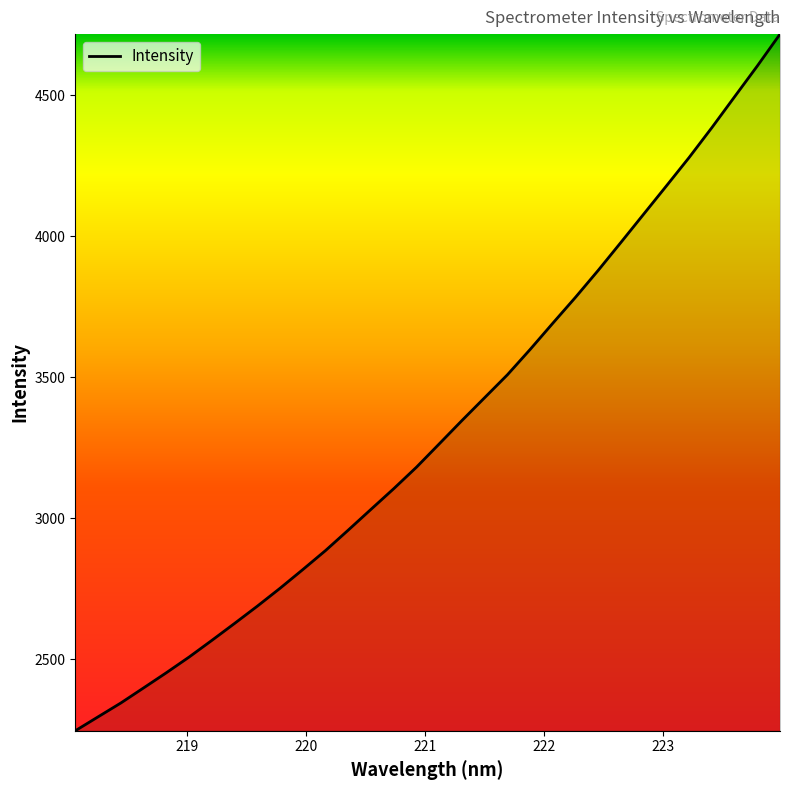

What is the smallest value displayed?

2246.1